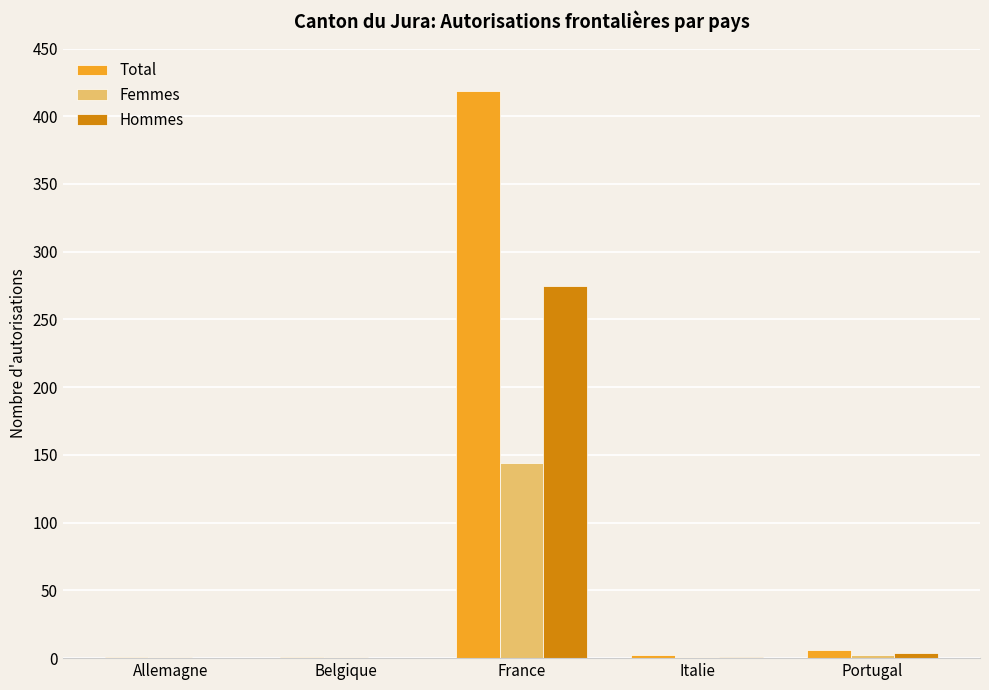

Which series changed the most between France and Italie?

Total